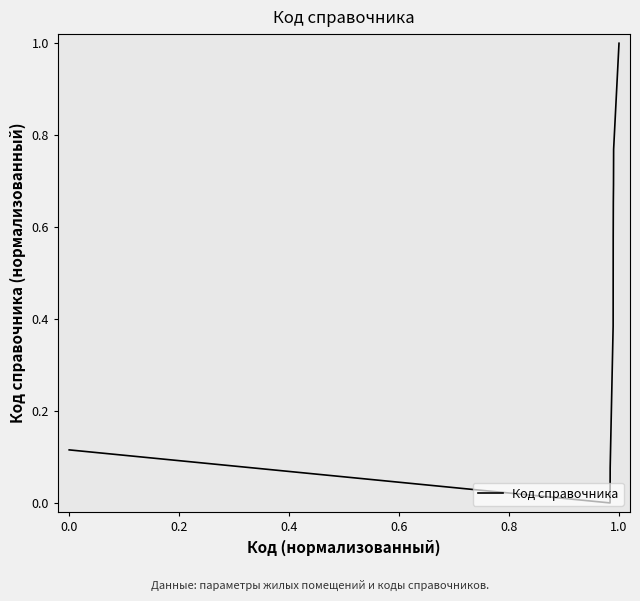

What is the maximum value shown in the chart?

1.0